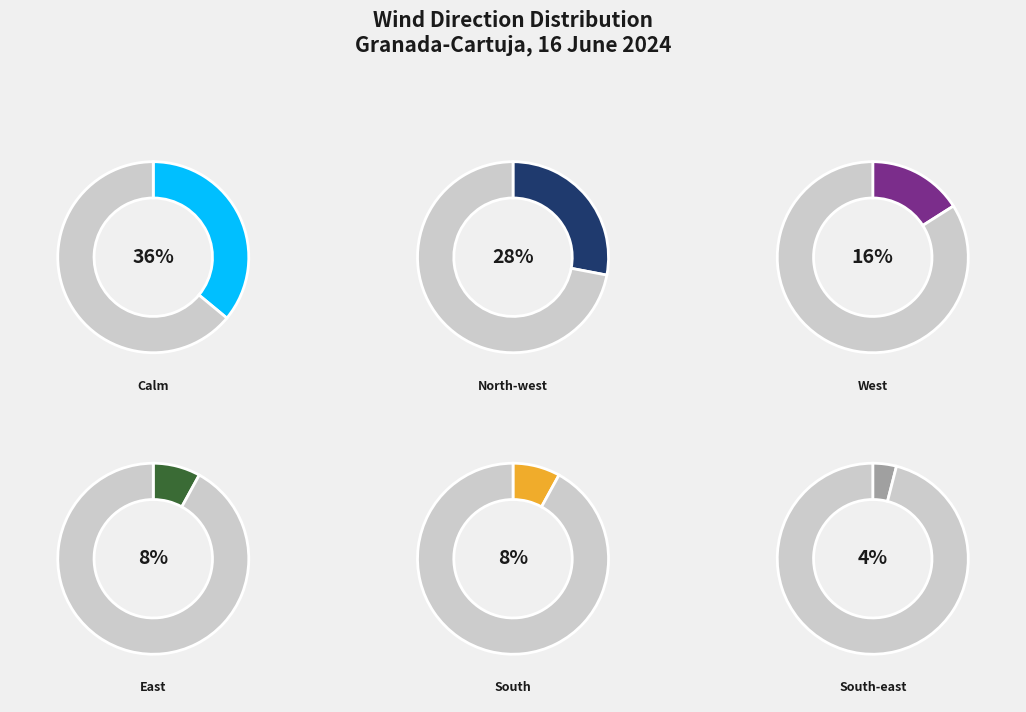

True or false: South-east accounts for 12% of the total.

False